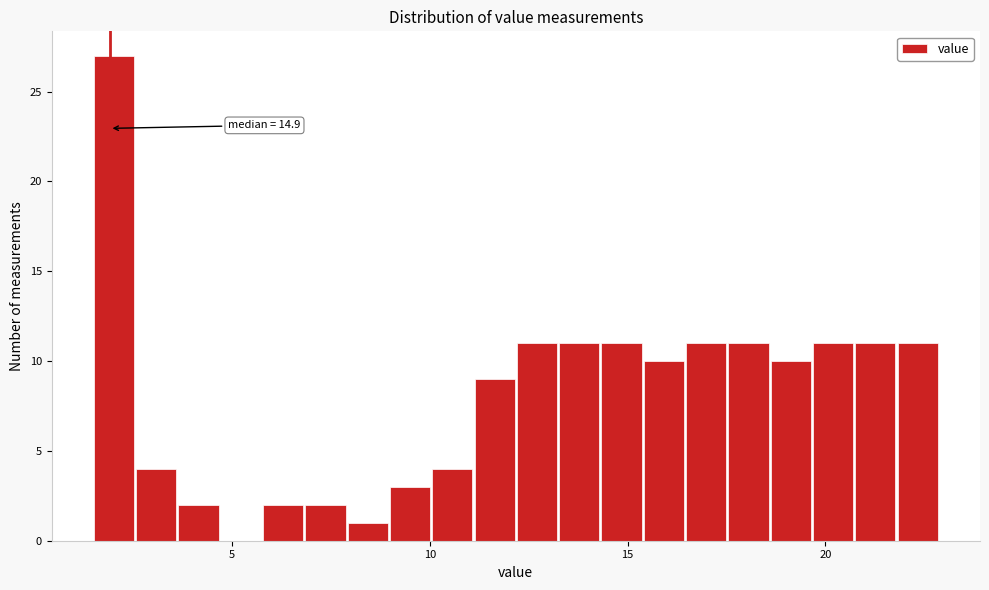

Around what value on the x-axis is the tallest bar? Give the approximate position of its centre, as read against the axis.

2.0